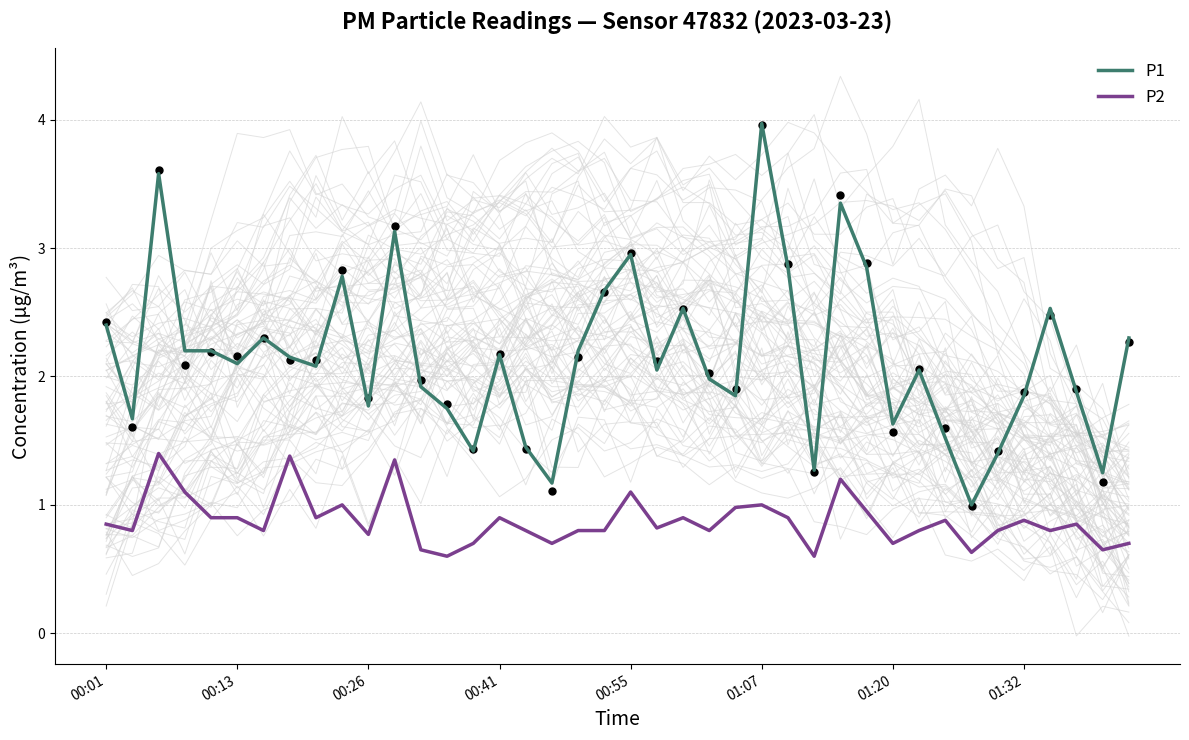

What is the total value across all series at 21?

2.9